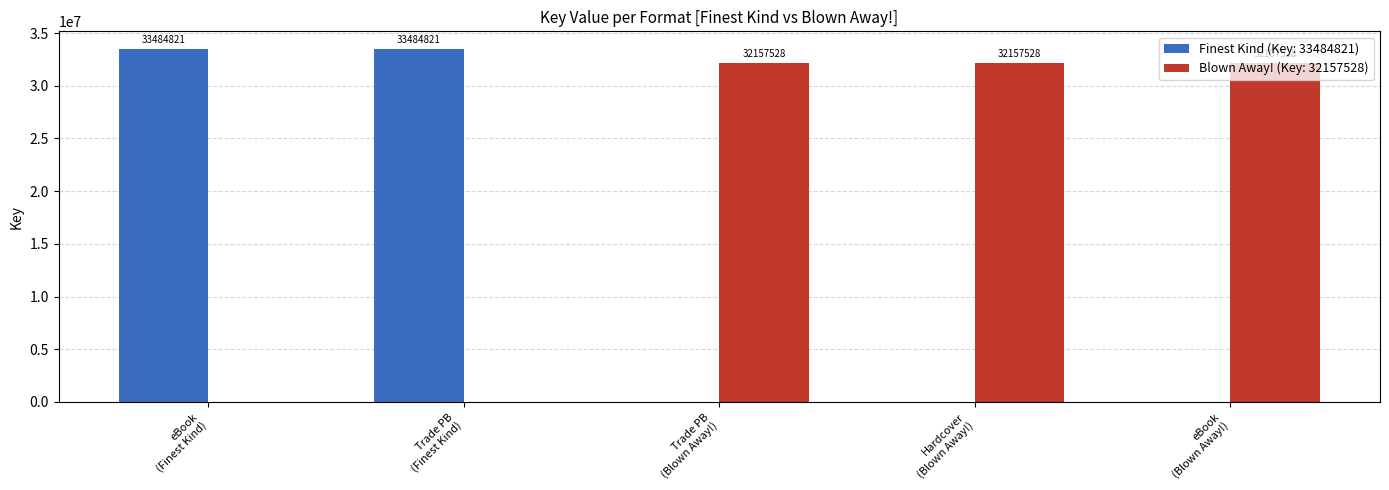

What is the sum of all Finest Kind (Key: 33484821) values?

66969642